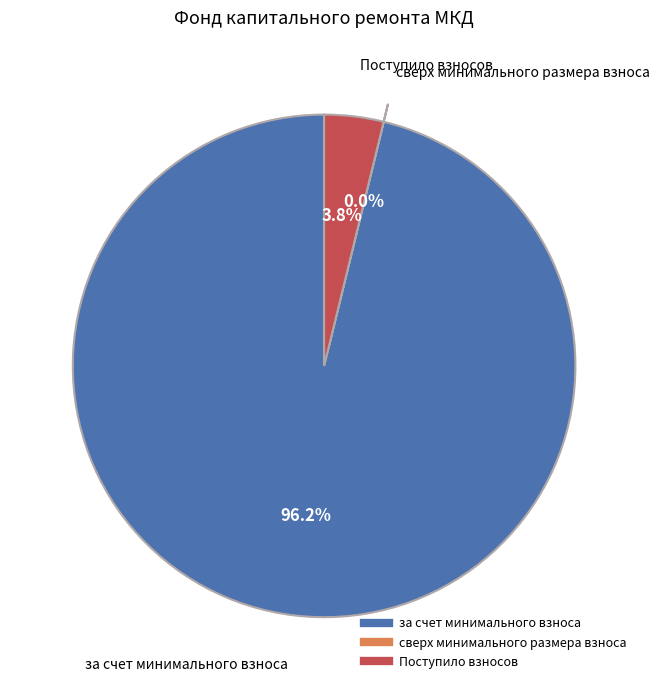

What portion of the pie excludes Поступило взносов?

96.2%